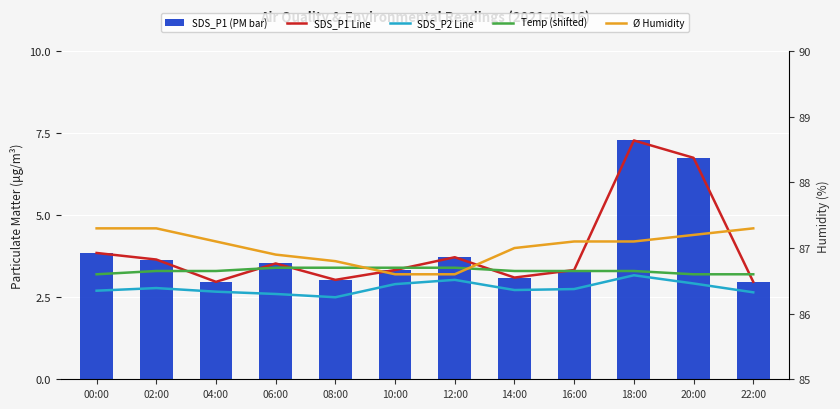

How many groups of bars are there?

12